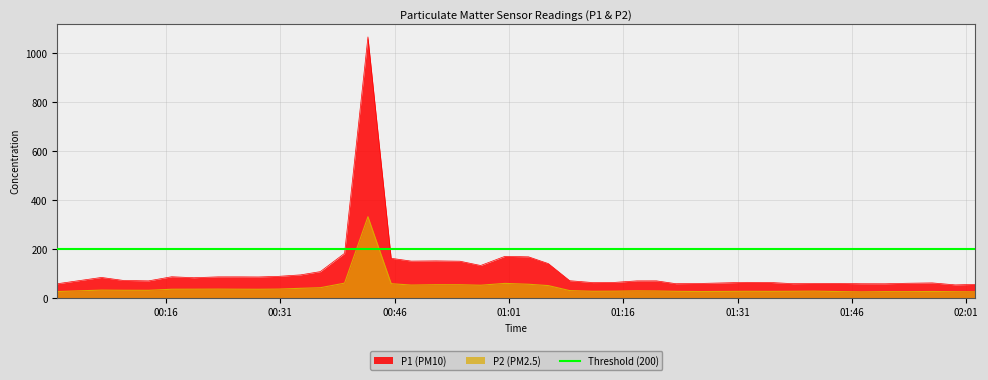

The value of P1 at 2024-01-30T00:48:12 is 71.9. True or false?

False